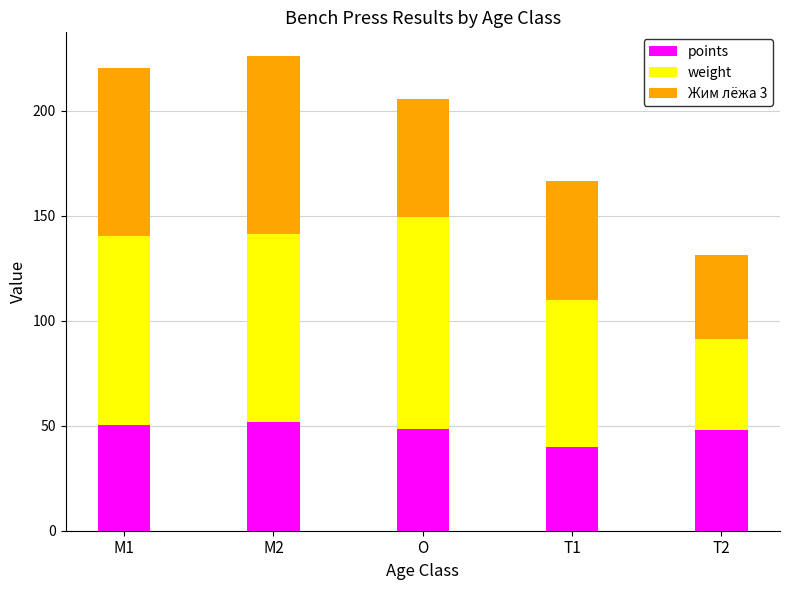

Is it true that points equals 32.6 at O?

False